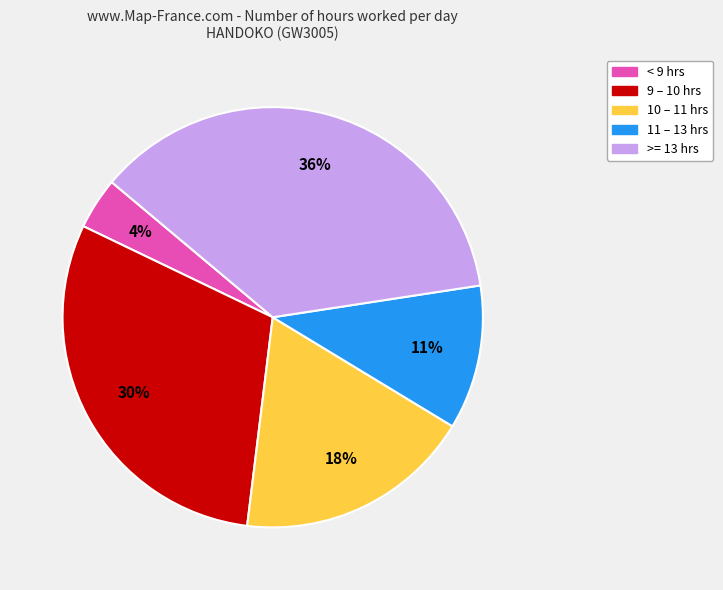

Is there any slice that represents more than half of the pie?

No